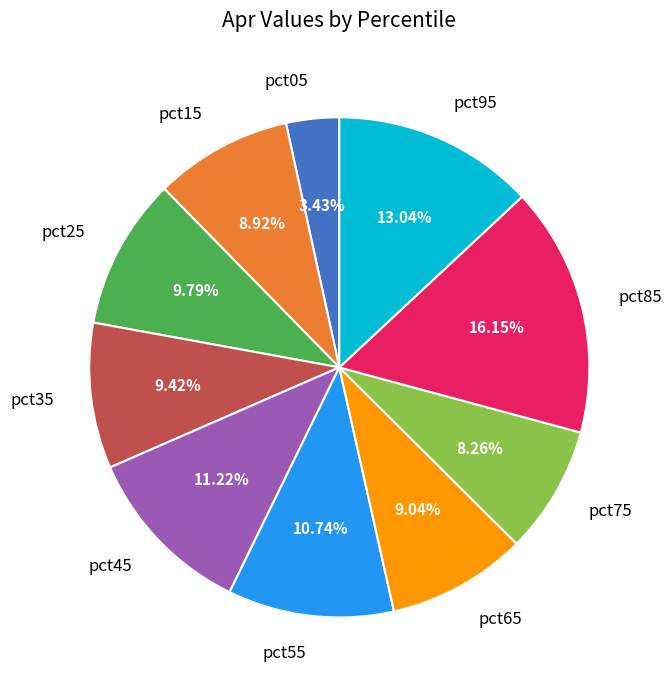

To the nearest percent, what percentage of the pie is pct65?

9%